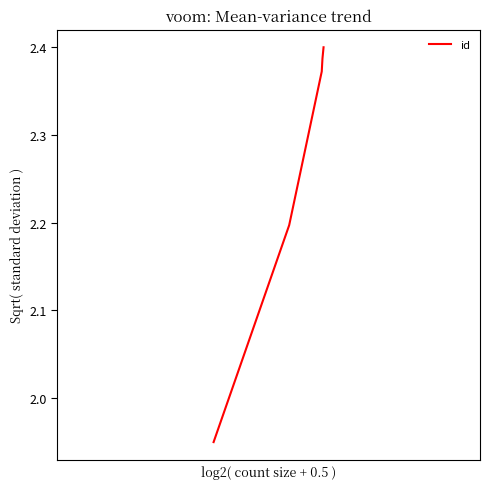

How many values are between 2 and 3?

4